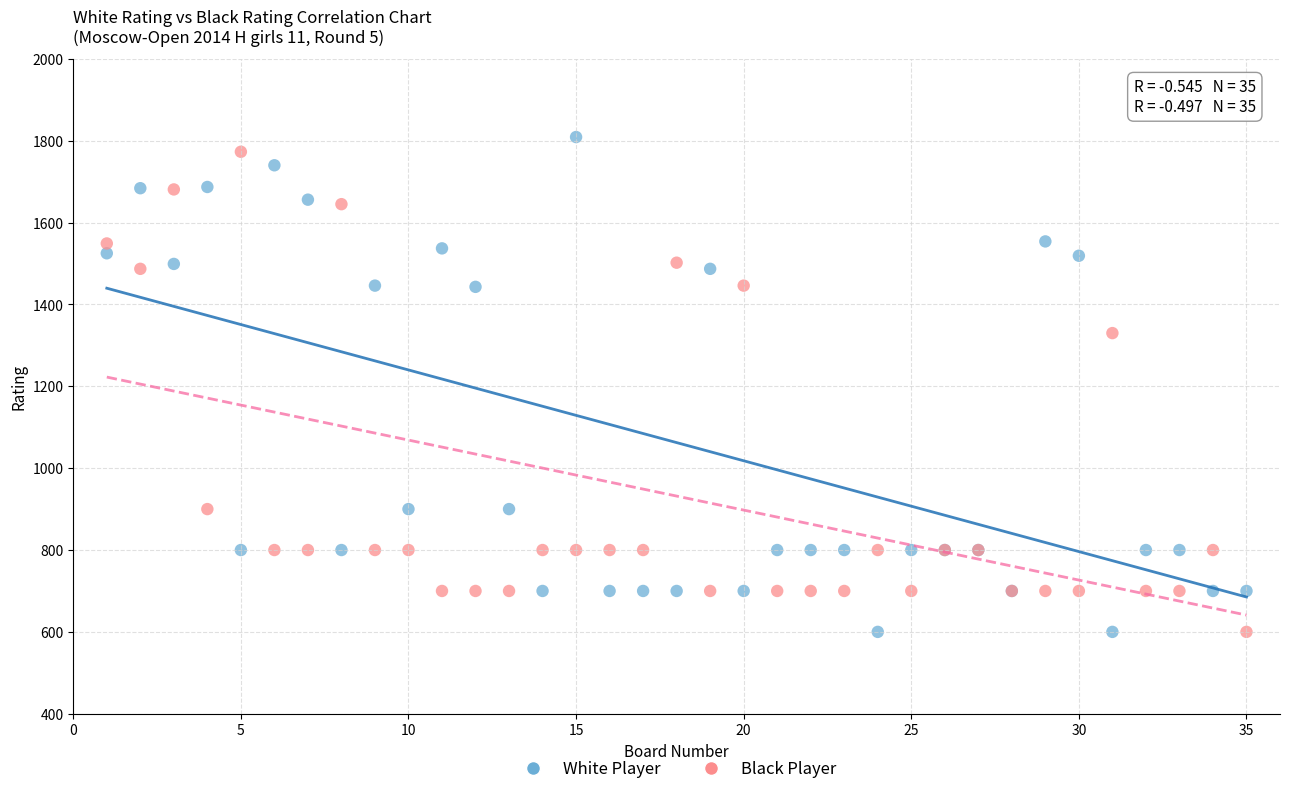

Across all series, what Y value is closest to 1204?

1330